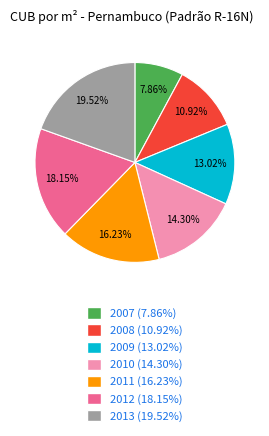

What is the largest slice in the pie chart?

2013